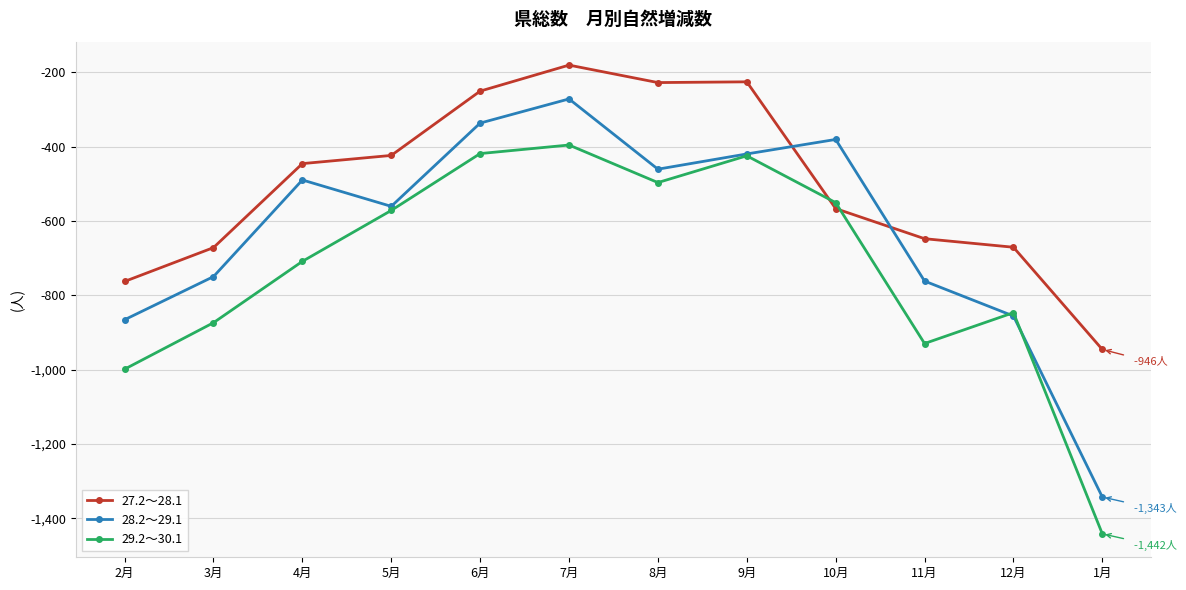

How many lines are shown in the chart?

3